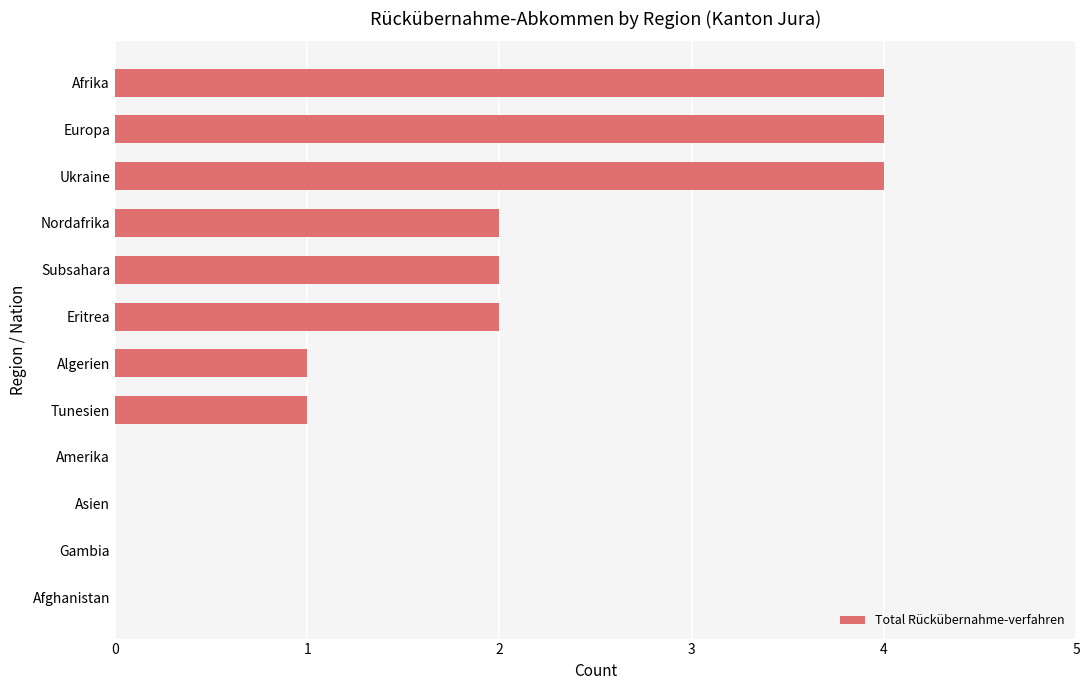

Are the bars horizontal?

Yes